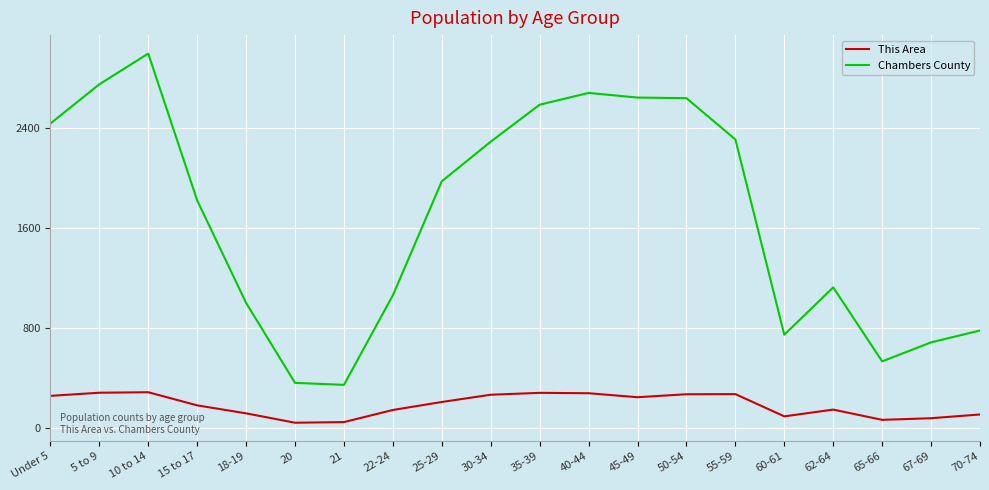

Where is Chambers County nearest to the value 1672?

15 to 17